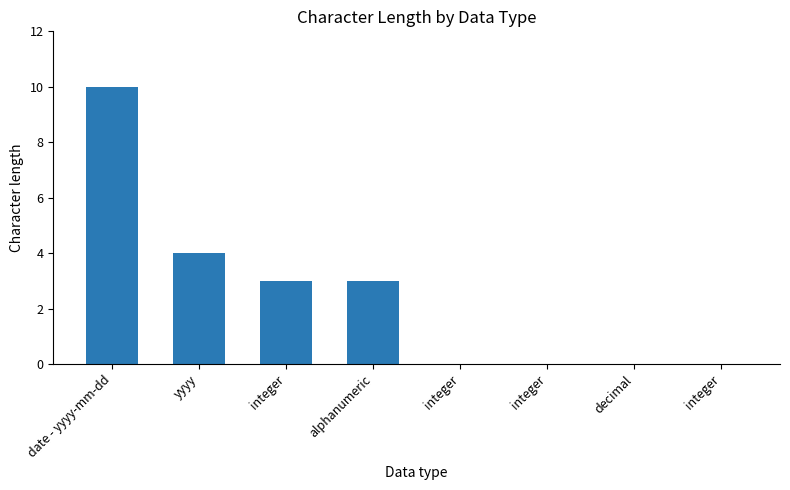

Does the chart contain stacked bars?

No